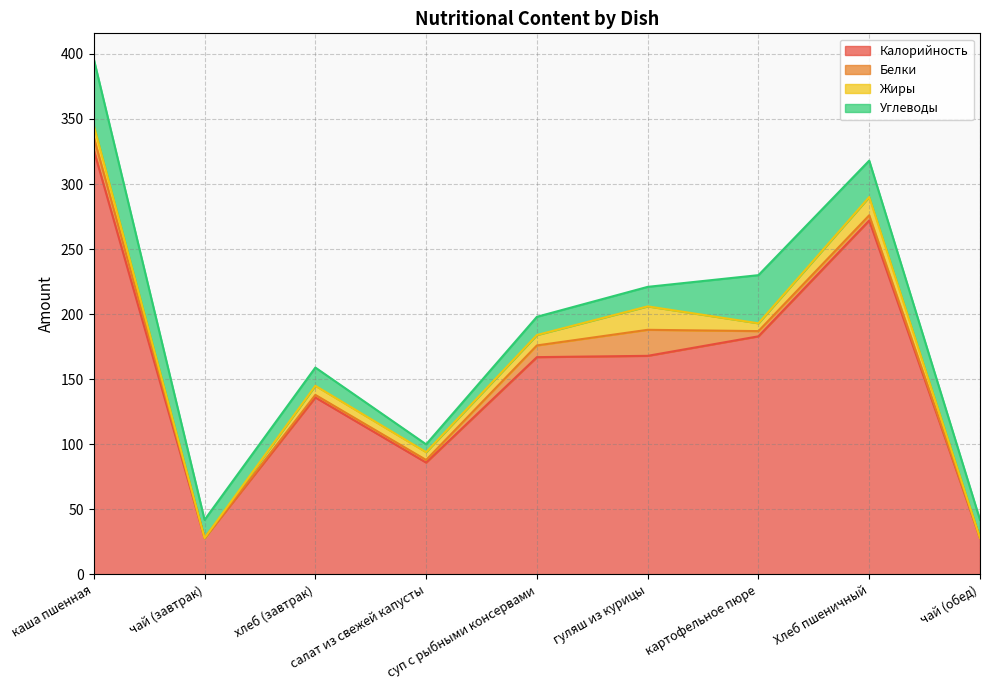

Reading left to right, list all the values displayed in this chart.

Калорийность: каша пшенная=326	чай (завтрак)=28	хлеб (завтрак)=136	салат из свежей капусты=86	суп с рыбными консервами=167	гуляш из курицы=168	картофельное пюре=183	Хлеб пшеничный=272	чай (обед)=28
Белки: каша пшенная=10	чай (завтрак)=0	хлеб (завтрак)=2	салат из свежей капусты=2	суп с рыбными консервами=9	гуляш из курицы=20	картофельное пюре=4	Хлеб пшеничный=4	чай (обед)=0
Жиры: каша пшенная=9	чай (завтрак)=0	хлеб (завтрак)=7	салат из свежей капусты=6	суп с рыбными консервами=8	гуляш из курицы=18	картофельное пюре=6	Хлеб пшеничный=14	чай (обед)=0
Углеводы: каша пшенная=51	чай (завтрак)=14	хлеб (завтрак)=14	салат из свежей капусты=6	суп с рыбными консервами=14	гуляш из курицы=15	картофельное пюре=37	Хлеб пшеничный=28	чай (обед)=14